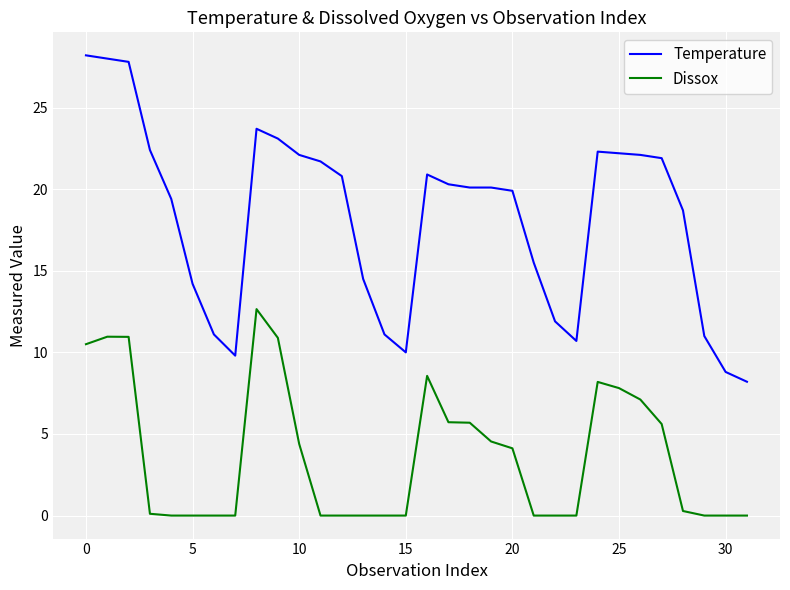

Which series has the widest spread of values?

Temperature